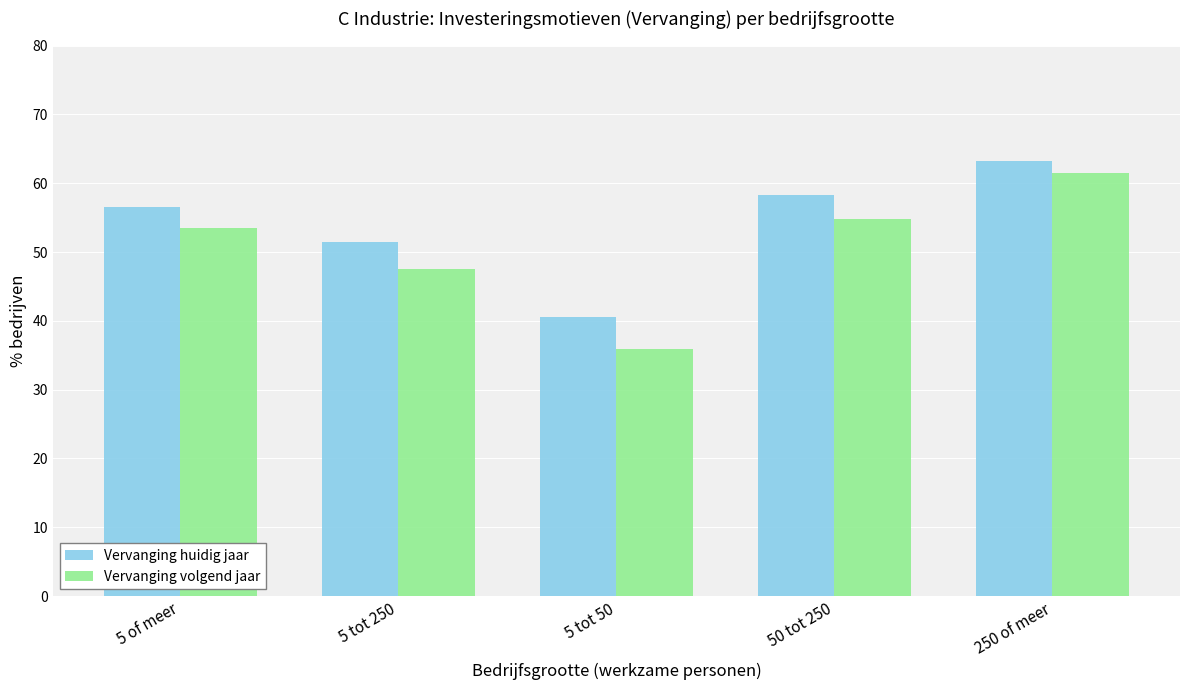

What is the difference between the Vervanging volgend jaar values at 50 tot 250 and 250 of meer?

6.7